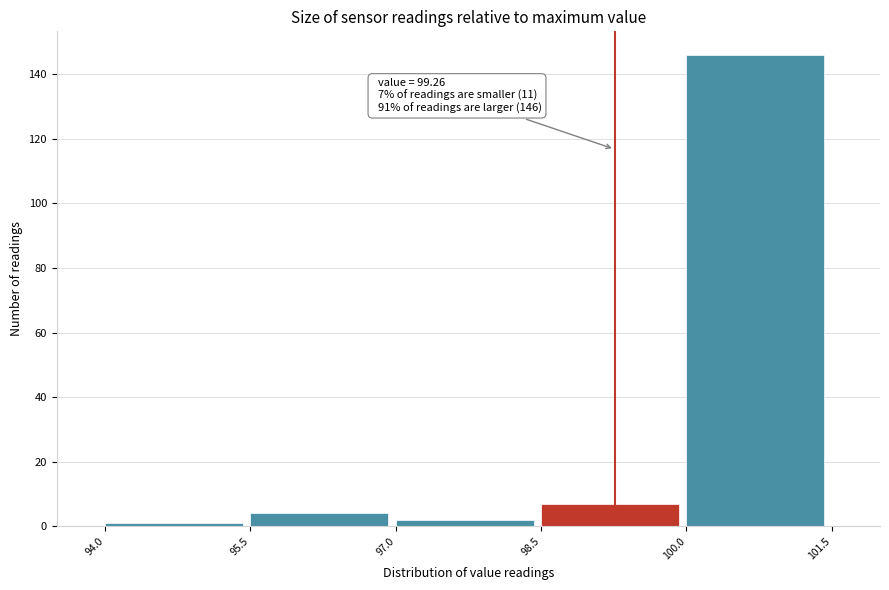

Over which range of the x-axis is the bar tallest?

100.0 to 101.5